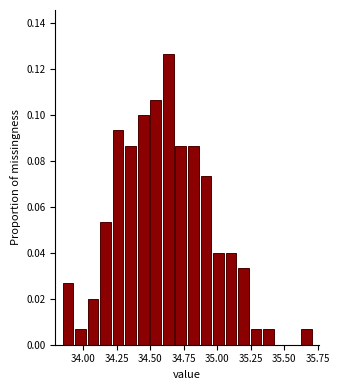

Read against the x-axis, roughly where is the centre of the tallest bar?

34.65